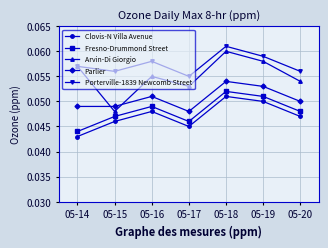

Which series has the widest spread of values?

Arvin-Di Giorgio